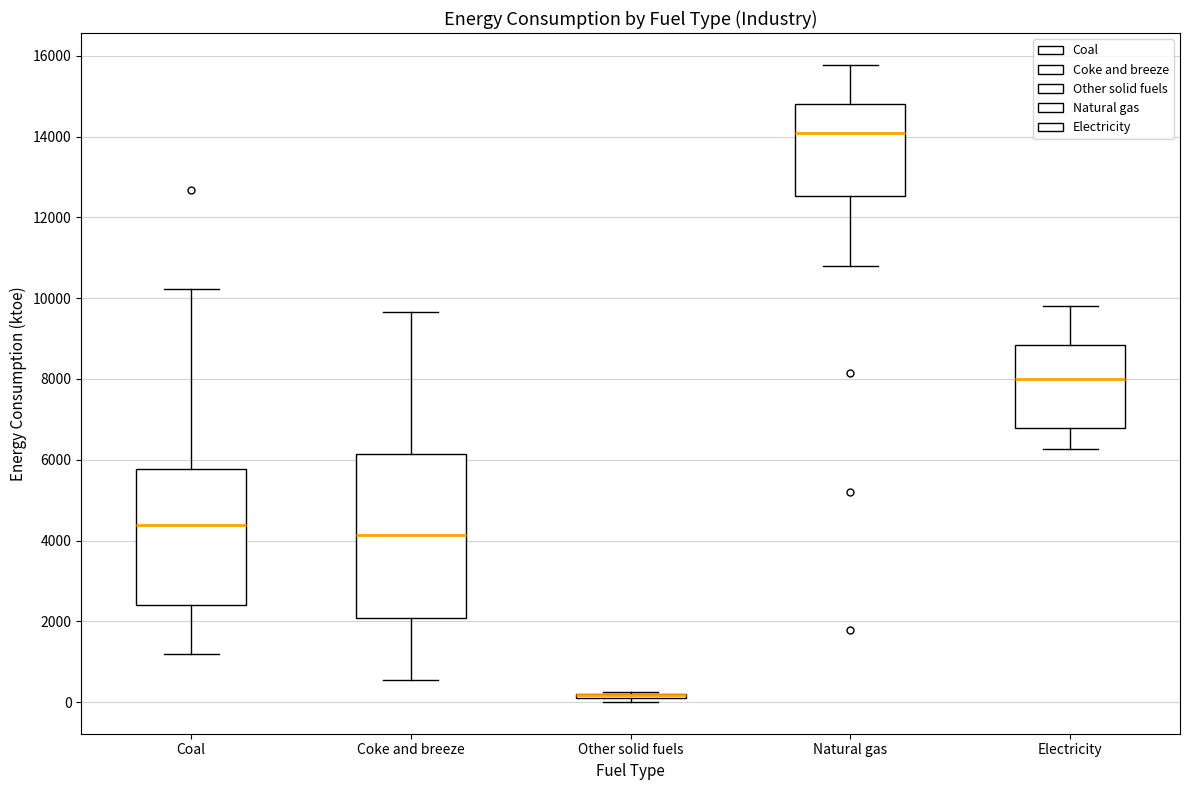

Where is the lower edge of the box for Electricity on the y-axis? The values are not printed on the chart, so give them approximately, as read against the axis.

6800